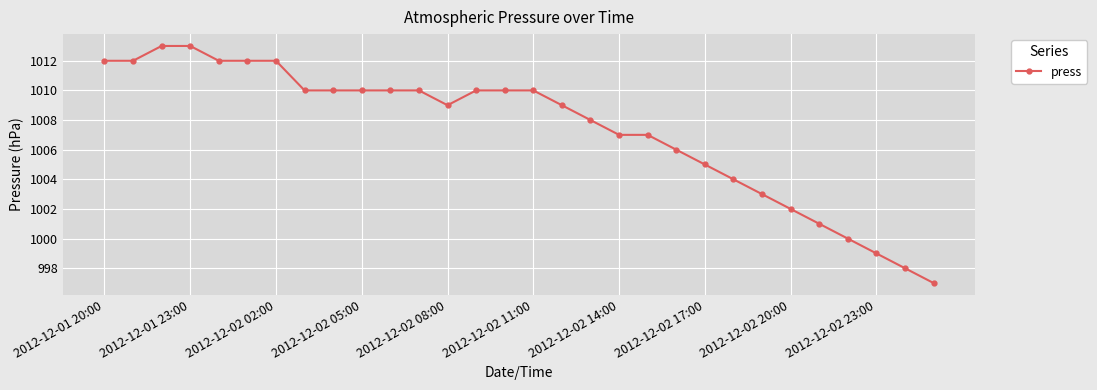

What is the difference between the maximum and second lowest values?

15